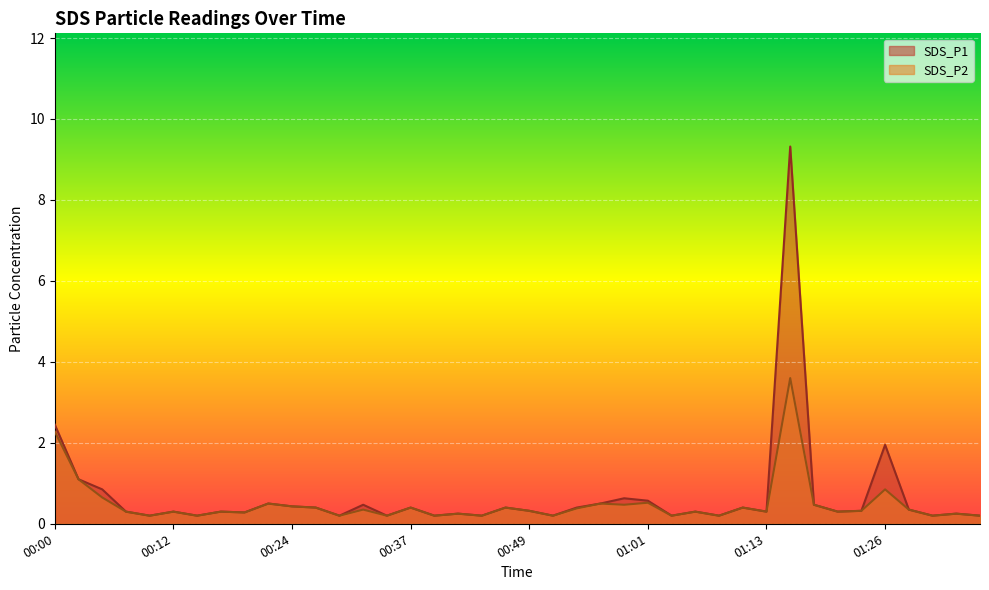

At 00:02, list the series in order from smallest to largest.

SDS_P1, SDS_P2